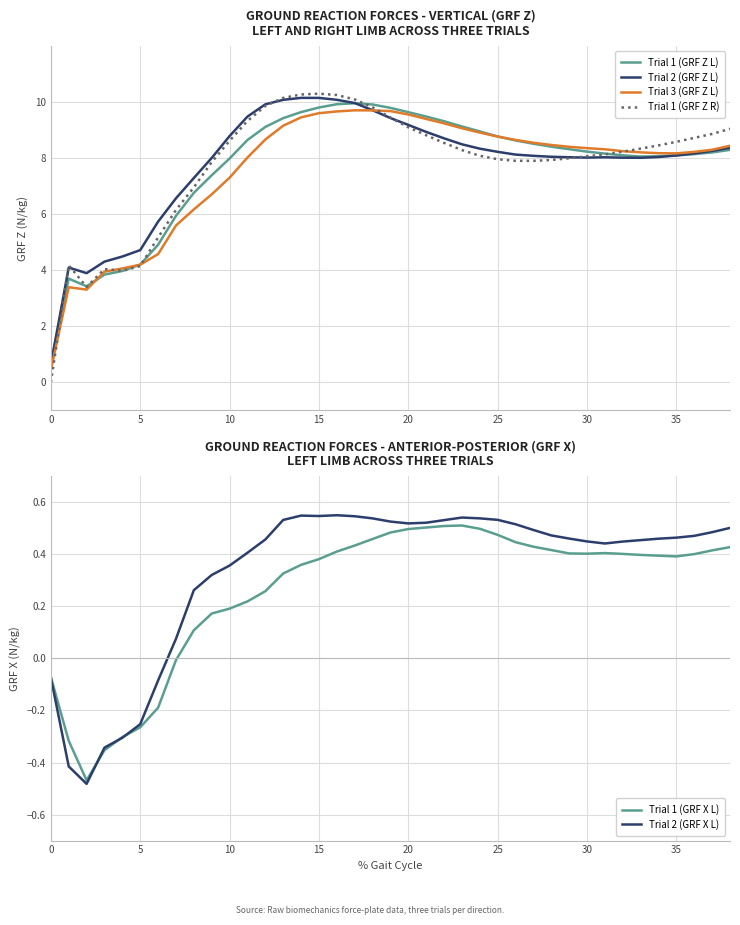

Which has a higher value, 13 or 14?

14